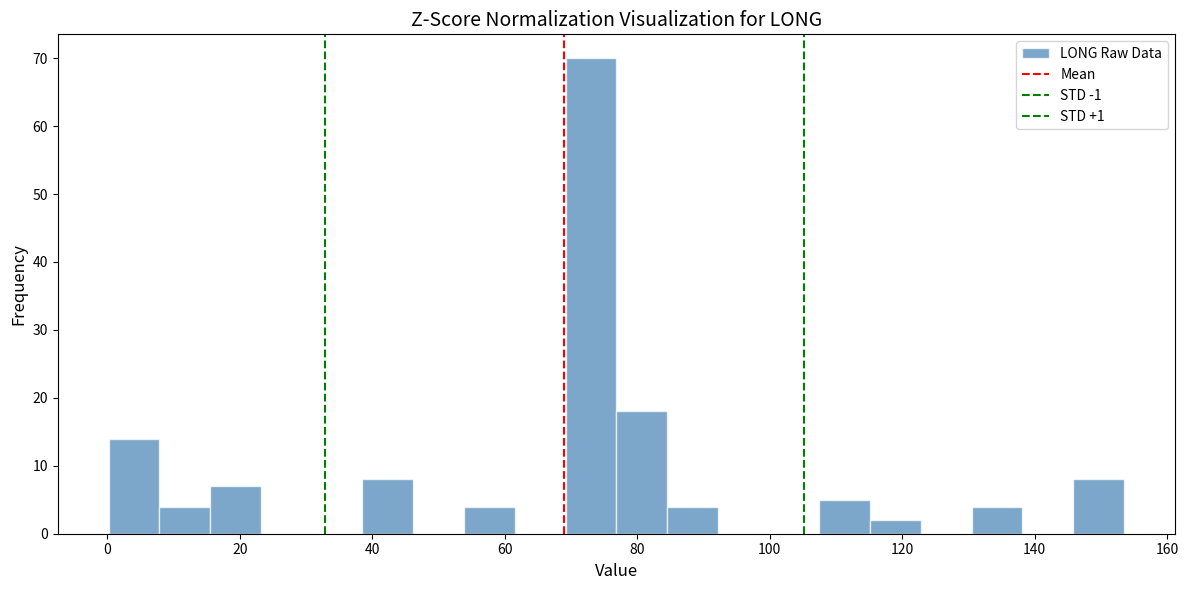

Read against the x-axis, roughly where is the centre of the tallest bar?

74